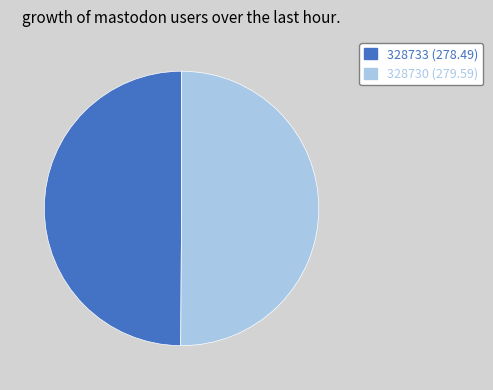

Approximately how many times larger is the value at 328733 compared to 328730?

1.0